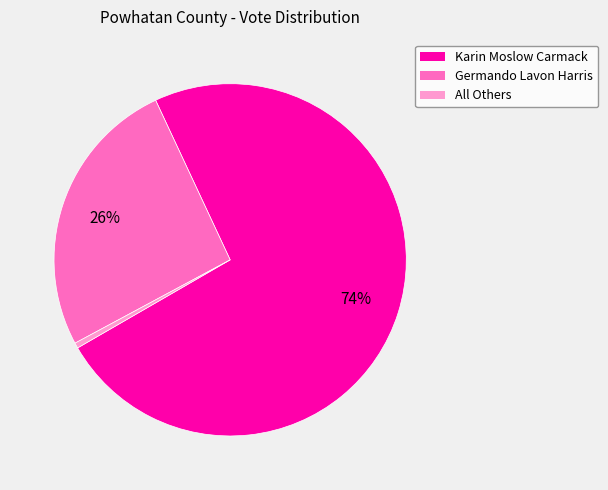

Which category has the smallest portion of the pie?

All Others